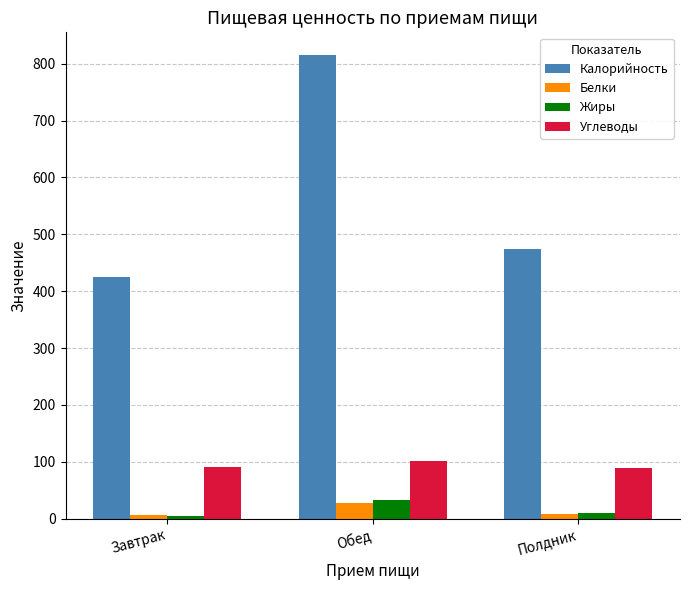

What is the greatest value displayed?

814.6